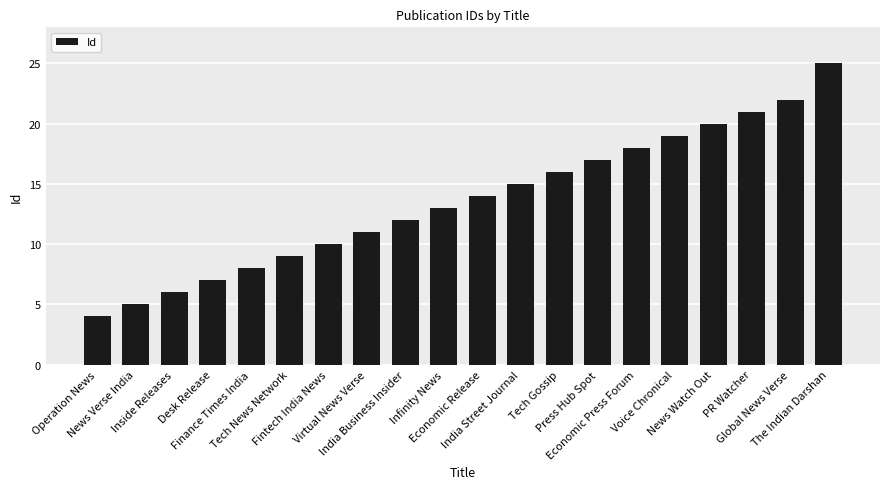

Reading left to right, transcribe all the data shown in this chart.

4	5	6	7	8	9	10	11	12	13	14	15	16	17	18	19	20	21	22	25